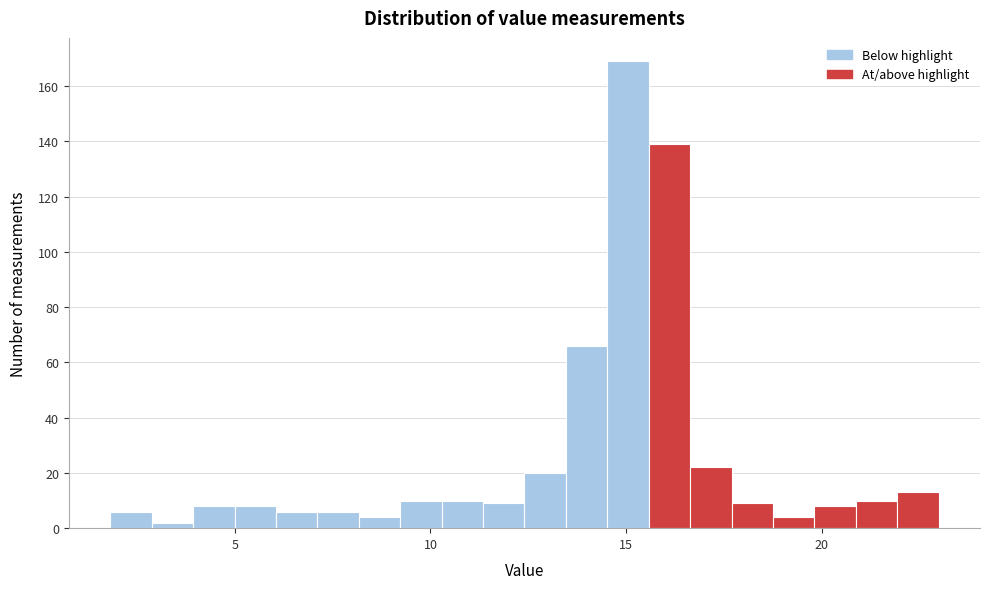

Read against the x-axis, roughly where is the centre of the tallest bar?

15.0